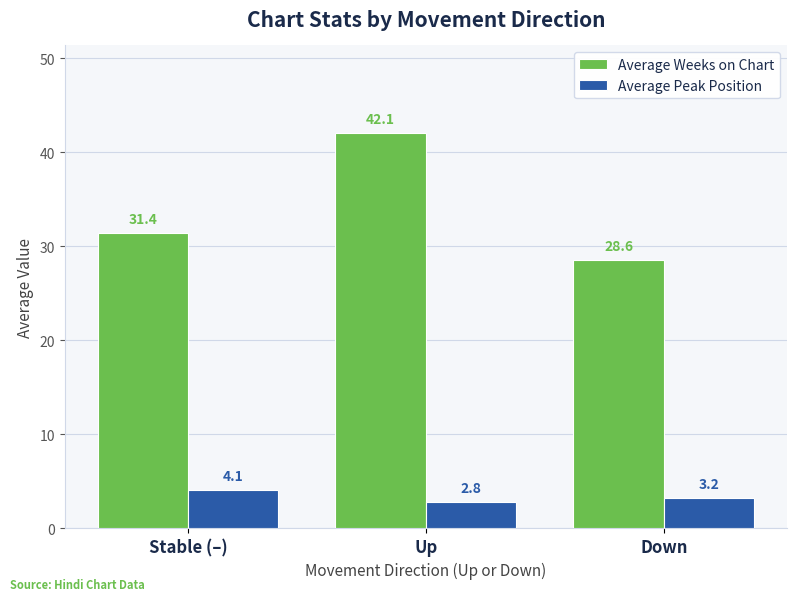

List the series in order of their overall mean, lowest first.

Average Peak Position, Average Weeks on Chart